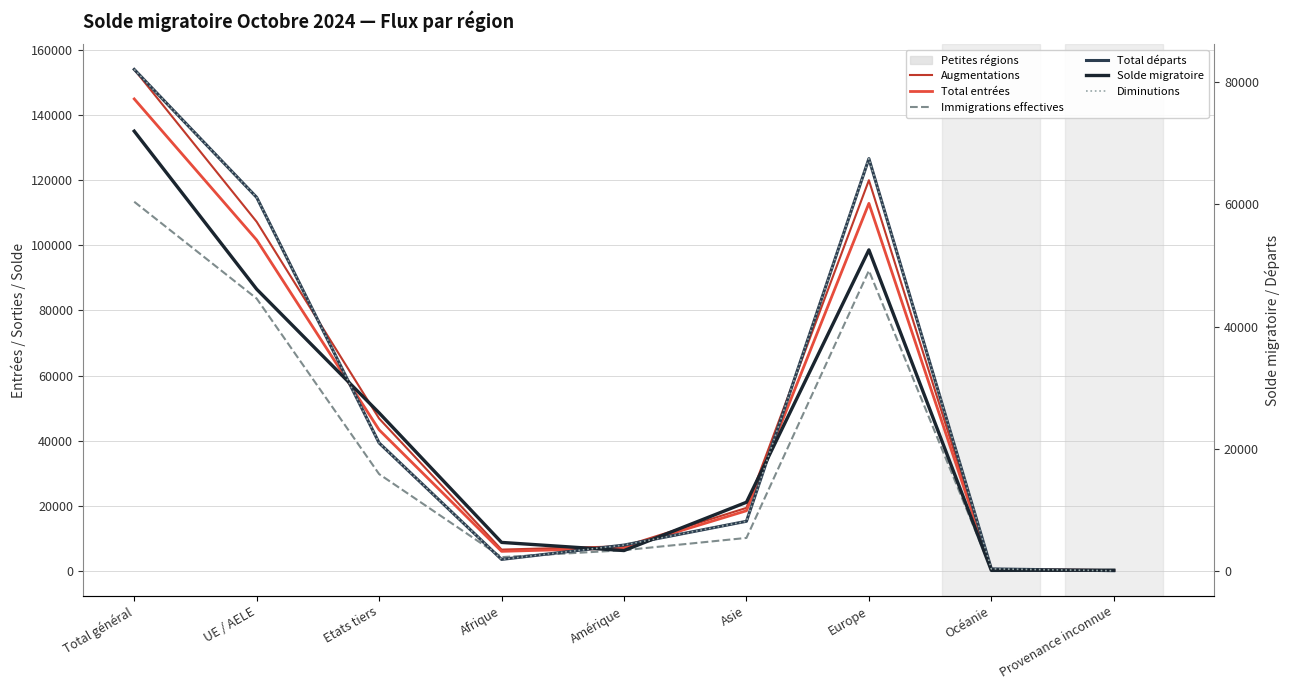

Rank the series at Provenance inconnue from lowest to highest value.

Total départs, Diminutions, Immigrations effectives, Solde migratoire, Total entrées, Augmentations